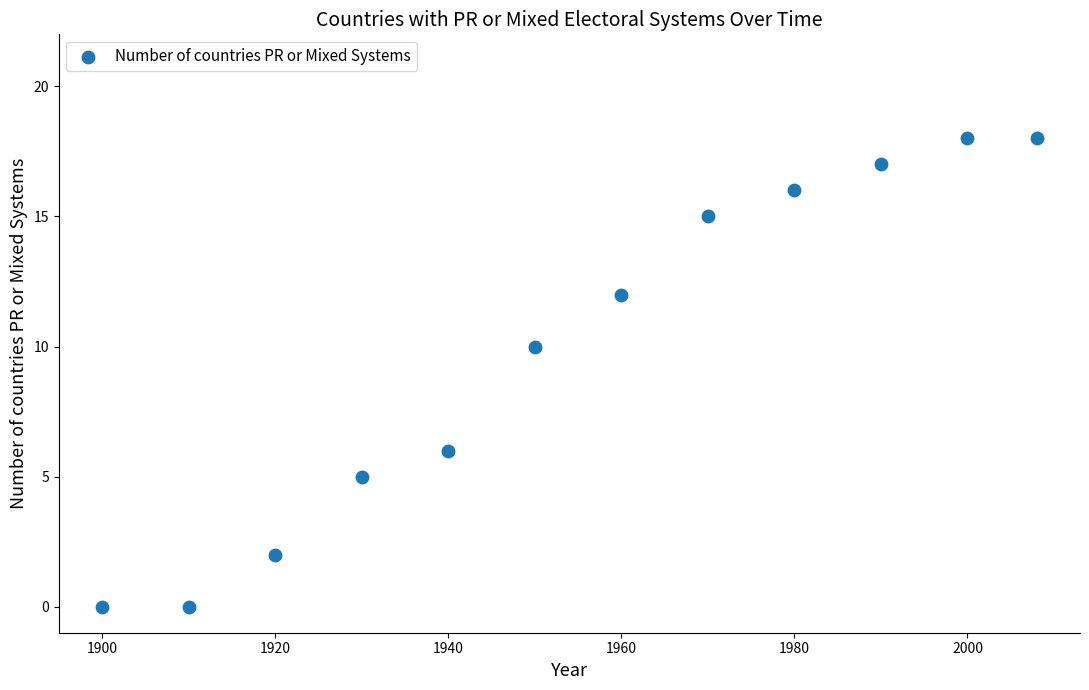

What Y value in the scatter plot is closest to 9?

10